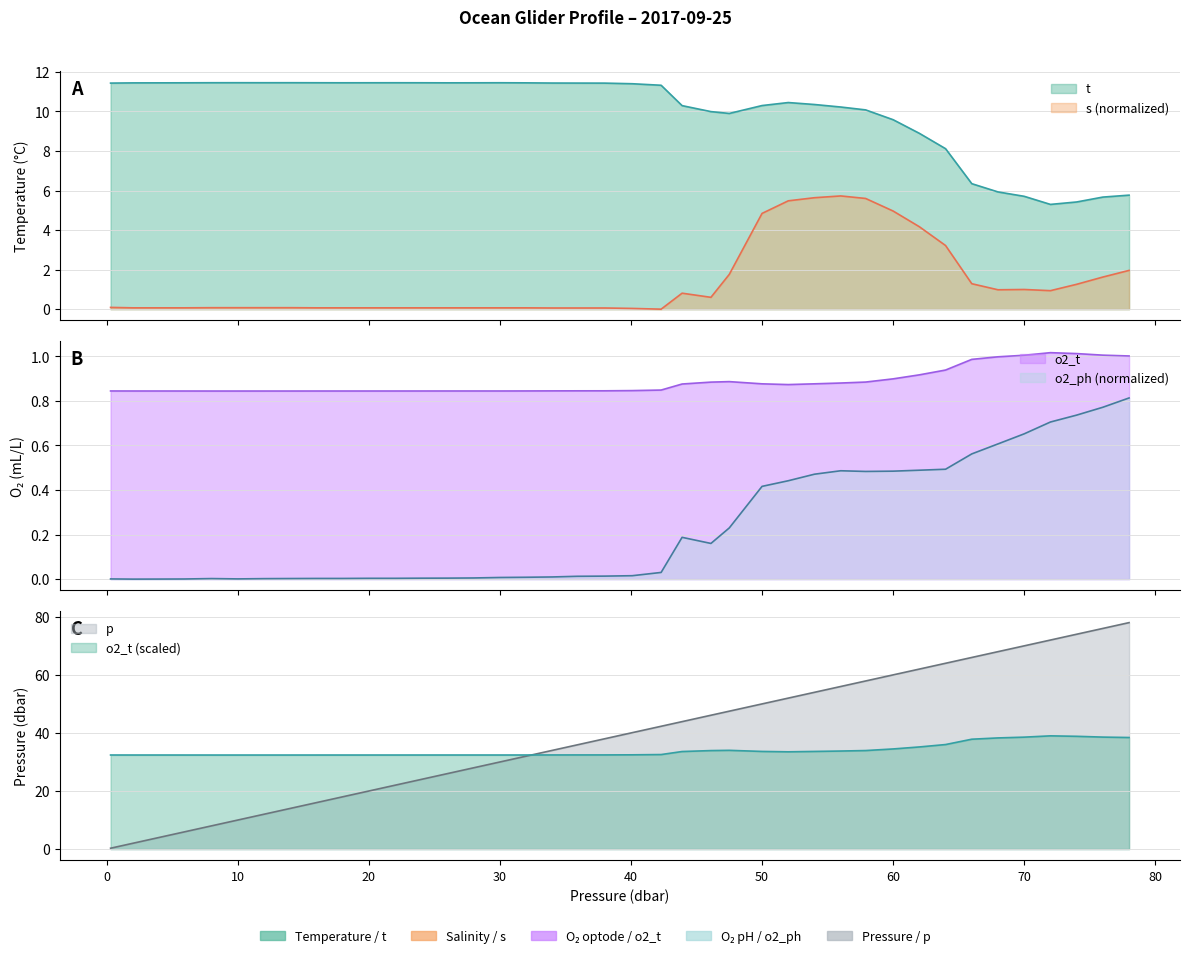

Reading left to right, what are all the values shown in this chart?

t: 0.3=11.4	2.0=11.4	3.9=11.4	5.9=11.4	8.0=11.4	10.0=11.4	12.0=11.4	14.1=11.4	16.0=11.4	18.0=11.4	20.0=11.4	22.0=11.4	24.0=11.4	26.0=11.4	28.0=11.4	30.0=11.4	32.0=11.4	34.0=11.4	35.9=11.4	38.0=11.4	40.1=11.4	42.3=11.3	43.9=10.3	46.1=10.0	47.5=9.9	50.0=10.3	52.0=10.4	54.0=10.3	56.0=10.2	57.9=10.1	60.0=9.6	62.0=8.9	64.0=8.1	66.0=6.3	68.0=5.9	70.0=5.7	72.0=5.3	74.0=5.4	76.0=5.7	78.0=5.8
s: 0.3=0.1	2.0=0.1	3.9=0.1	5.9=0.1	8.0=0.1	10.0=0.1	12.0=0.1	14.1=0.1	16.0=0.1	18.0=0.1	20.0=0.1	22.0=0.1	24.0=0.1	26.0=0.1	28.0=0.1	30.0=0.1	32.0=0.1	34.0=0.1	35.9=0.1	38.0=0.1	40.1=0.0	42.3=0.0	43.9=0.8	46.1=0.6	47.5=1.8	50.0=4.8	52.0=5.5	54.0=5.6	56.0=5.7	57.9=5.6	60.0=5.0	62.0=4.2	64.0=3.2	66.0=1.3	68.0=1.0	70.0=1.0	72.0=0.9	74.0=1.3	76.0=1.6	78.0=2.0
o2_t: 0.3=0.8	2.0=0.8	3.9=0.8	5.9=0.8	8.0=0.8	10.0=0.8	12.0=0.8	14.1=0.8	16.0=0.8	18.0=0.8	20.0=0.8	22.0=0.8	24.0=0.8	26.0=0.8	28.0=0.8	30.0=0.8	32.0=0.8	34.0=0.8	35.9=0.8	38.0=0.8	40.1=0.8	42.3=0.8	43.9=0.9	46.1=0.9	47.5=0.9	50.0=0.9	52.0=0.9	54.0=0.9	56.0=0.9	57.9=0.9	60.0=0.9	62.0=0.9	64.0=0.9	66.0=1.0	68.0=1.0	70.0=1.0	72.0=1.0	74.0=1.0	76.0=1.0	78.0=1.0
o2_ph: 0.3=0.0	2.0=0.0	3.9=0.0	5.9=0.0	8.0=0.0	10.0=0.0	12.0=0.0	14.1=0.0	16.0=0.0	18.0=0.0	20.0=0.0	22.0=0.0	24.0=0.0	26.0=0.0	28.0=0.0	30.0=0.0	32.0=0.0	34.0=0.0	35.9=0.0	38.0=0.0	40.1=0.0	42.3=0.0	43.9=0.2	46.1=0.2	47.5=0.2	50.0=0.4	52.0=0.4	54.0=0.5	56.0=0.5	57.9=0.5	60.0=0.5	62.0=0.5	64.0=0.5	66.0=0.6	68.0=0.6	70.0=0.7	72.0=0.7	74.0=0.7	76.0=0.8	78.0=0.8
p: 0.3=0.3	2.0=2.0	3.9=3.9	5.9=5.9	8.0=8.0	10.0=10.0	12.0=12.0	14.1=14.1	16.0=16.0	18.0=18.0	20.0=20.0	22.0=22.0	24.0=24.0	26.0=26.0	28.0=28.0	30.0=30.0	32.0=32.0	34.0=34.0	35.9=35.9	38.0=38.0	40.1=40.1	42.3=42.3	43.9=43.9	46.1=46.1	47.5=47.5	50.0=50.0	52.0=52.0	54.0=54.0	56.0=56.0	57.9=57.9	60.0=60.0	62.0=62.0	64.0=64.0	66.0=66.0	68.0=68.0	70.0=70.0	72.0=72.0	74.0=74.0	76.0=76.0	78.0=78.0